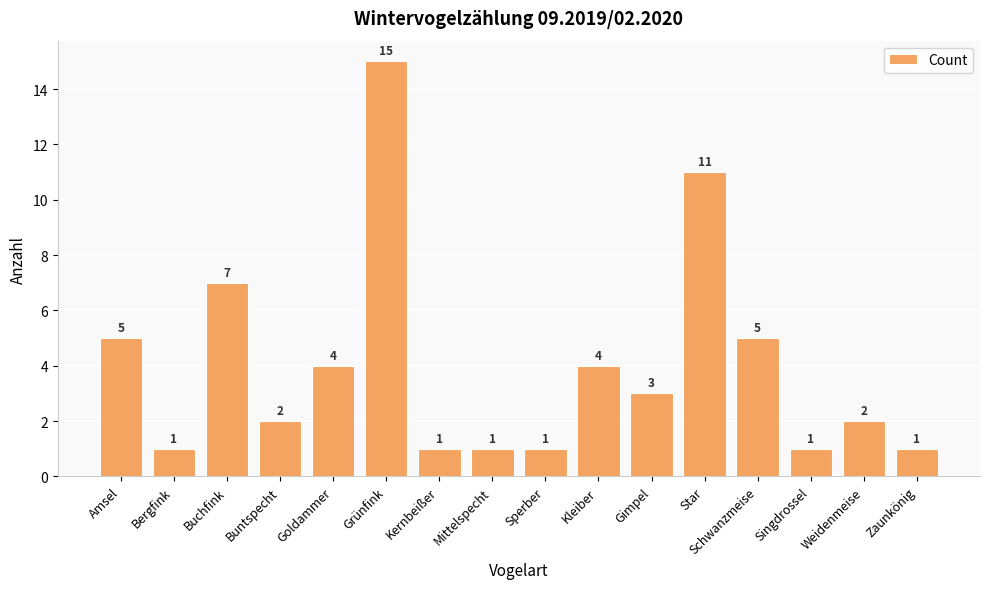

What is the value of the 9th bar from the left?

1